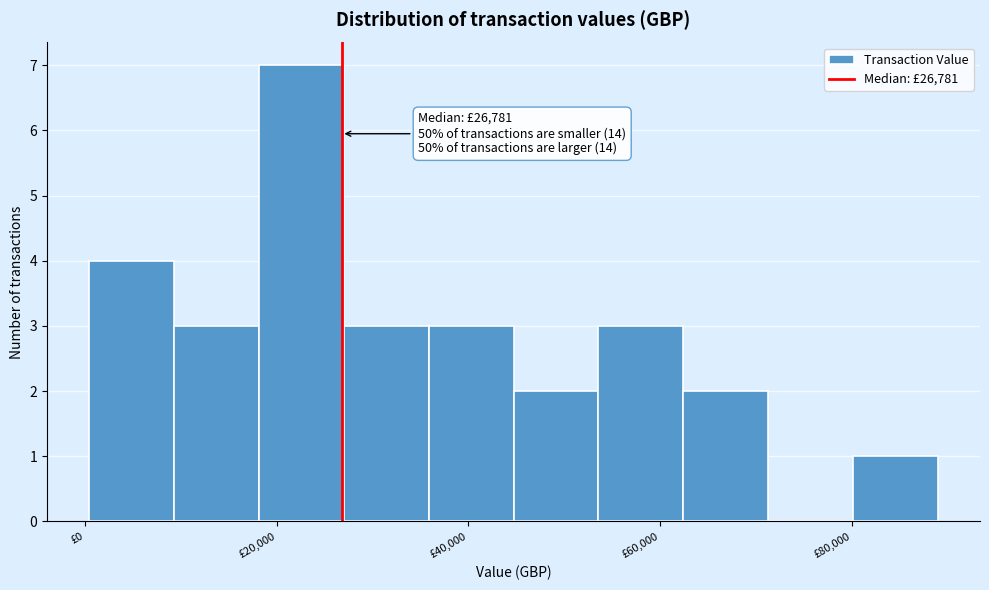

Over which range of the x-axis is the bar tallest?

18000 to 28000